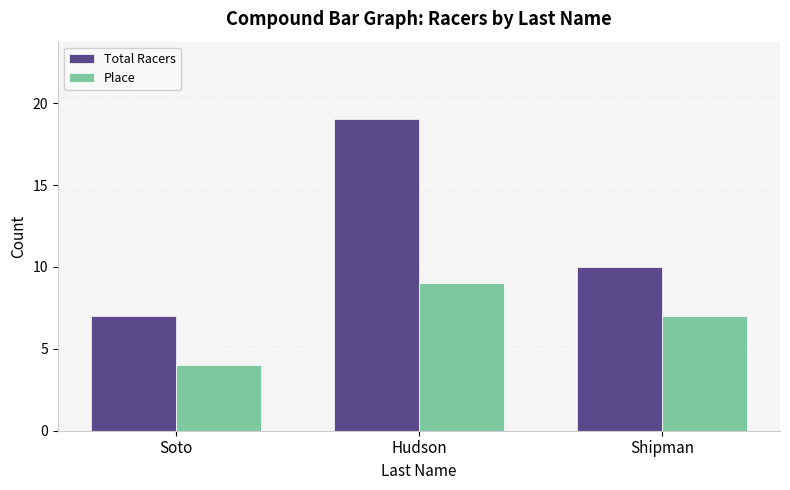

Reading left to right, what are all the values shown in this chart?

Total Racers: 7	19	10
Place: 4	9	7